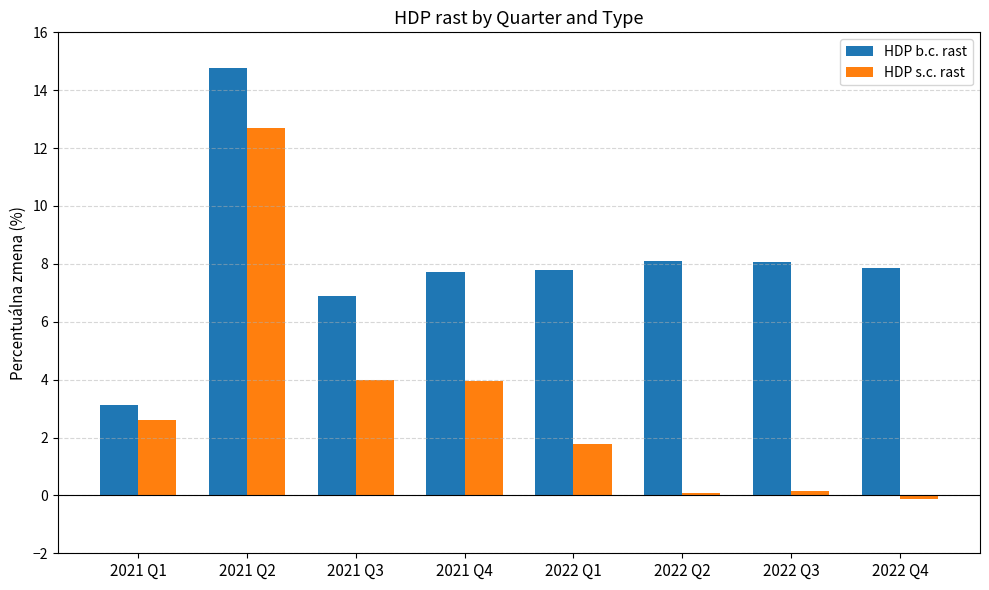

What are all the series names shown in the legend?

HDP b.c. rast, HDP s.c. rast